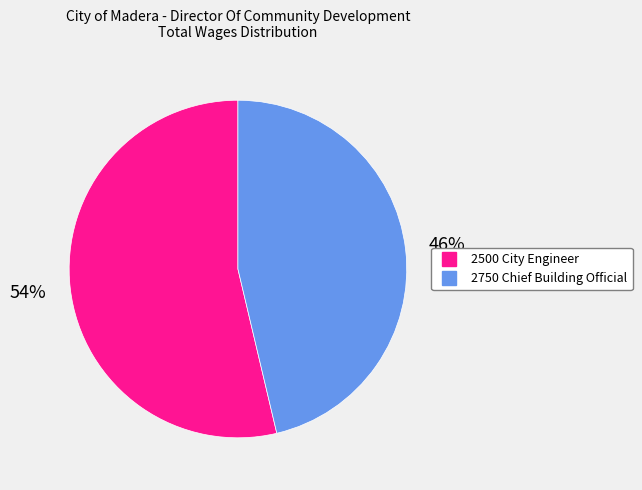

To the nearest percent, what is the average slice percentage?

50%